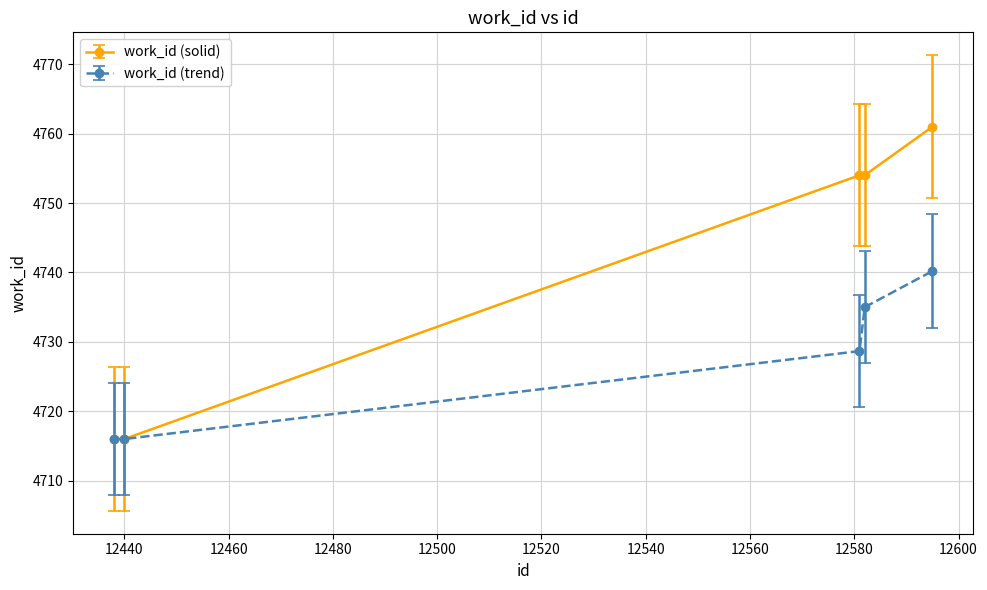

Reading left to right, extract all data points from this chart.

work_id (solid): 4716.0	4716.0	4754.0	4754.0	4761.0
work_id (trend): 4716.0	4716.0	4728.7	4735.0	4740.2